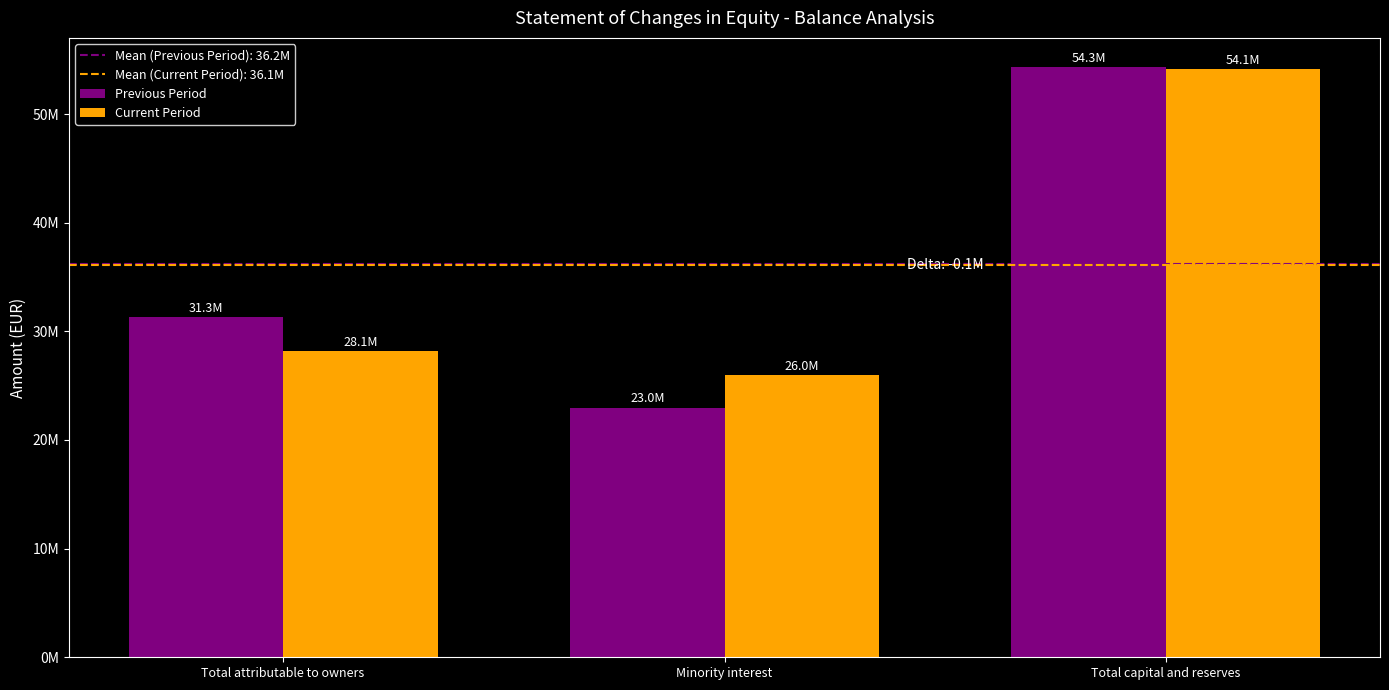

Rank the series at Total capital and reserves from lowest to highest value.

Current Period, Previous Period